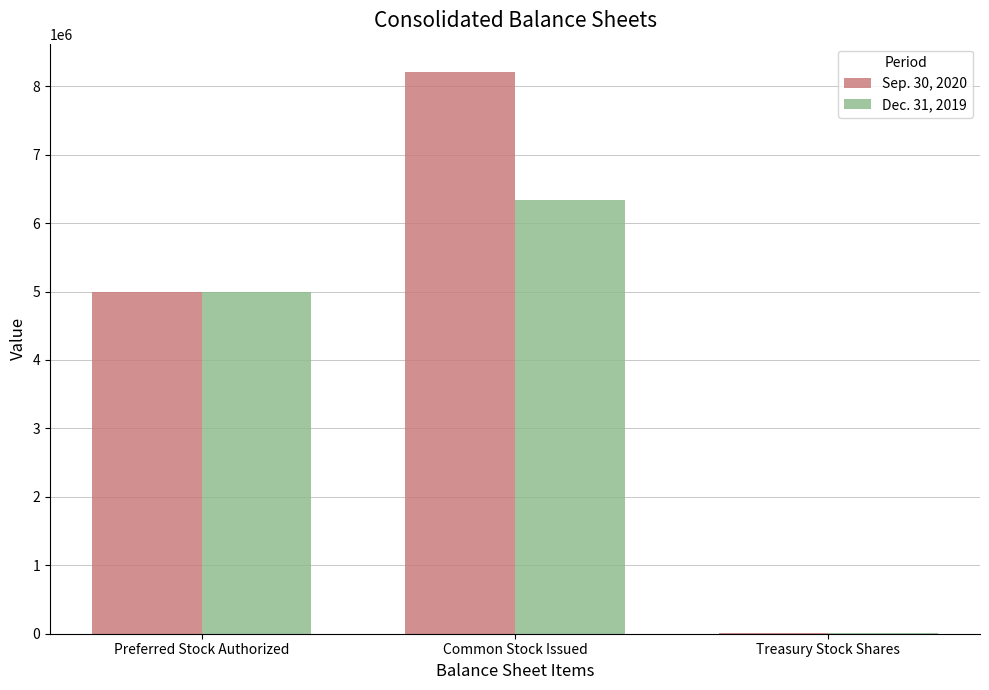

Which category has the highest value across all series?

Common Stock Issued